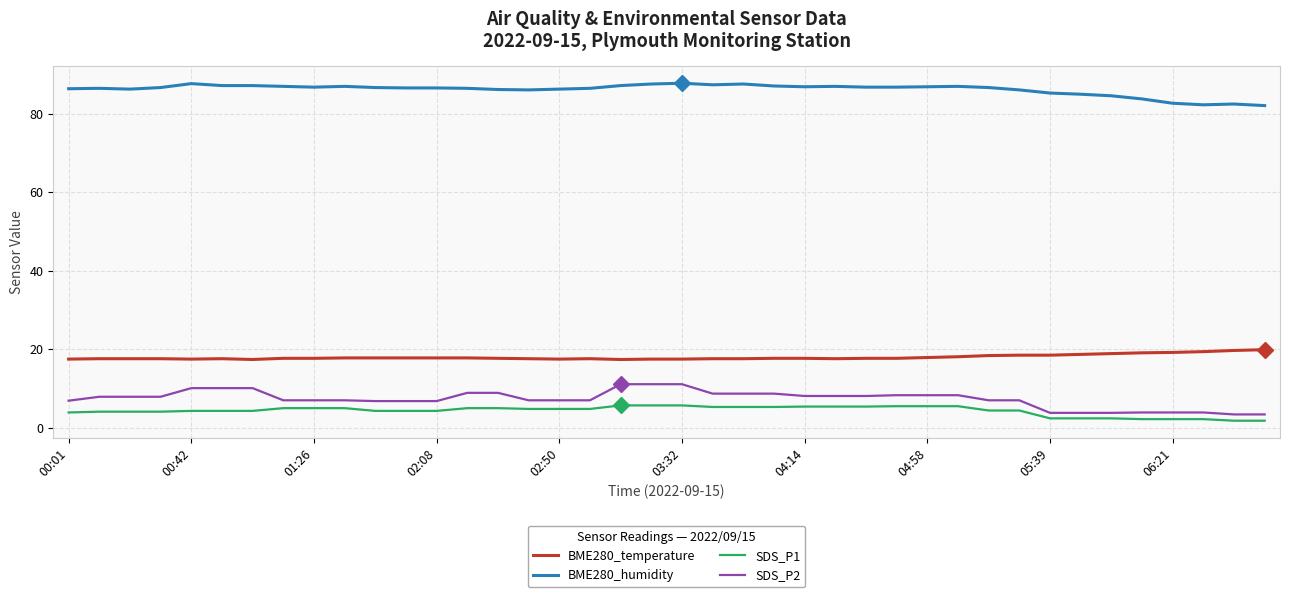

List the series in order of their peak value, lowest first.

SDS_P1, SDS_P2, BME280_temperature, BME280_humidity